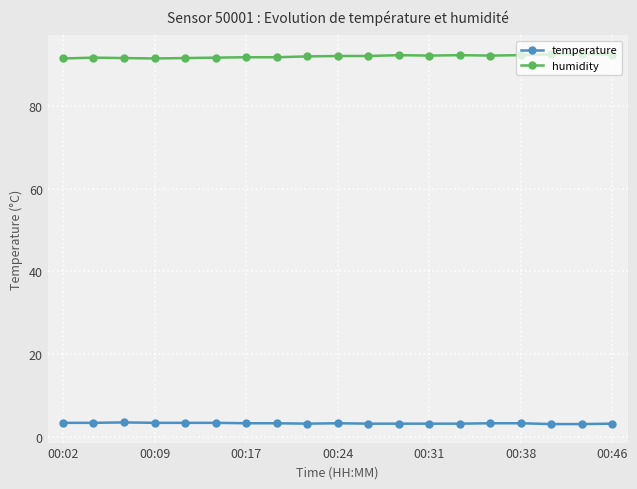

What are all the series names shown in the legend?

temperature, humidity